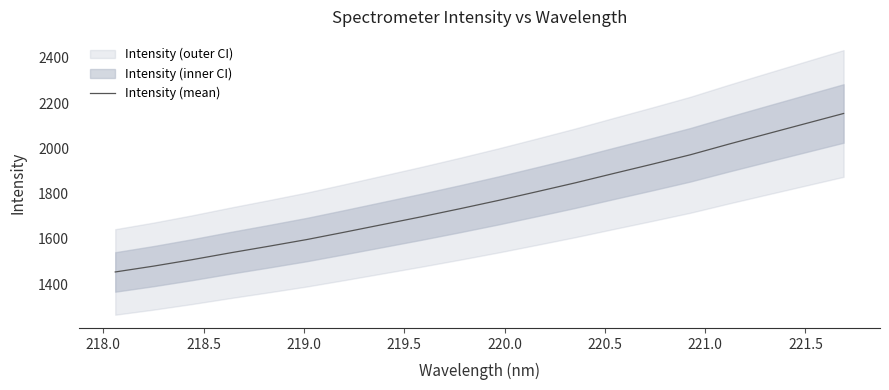

What is the highest value of the Intensity (mean) series?

2154.3